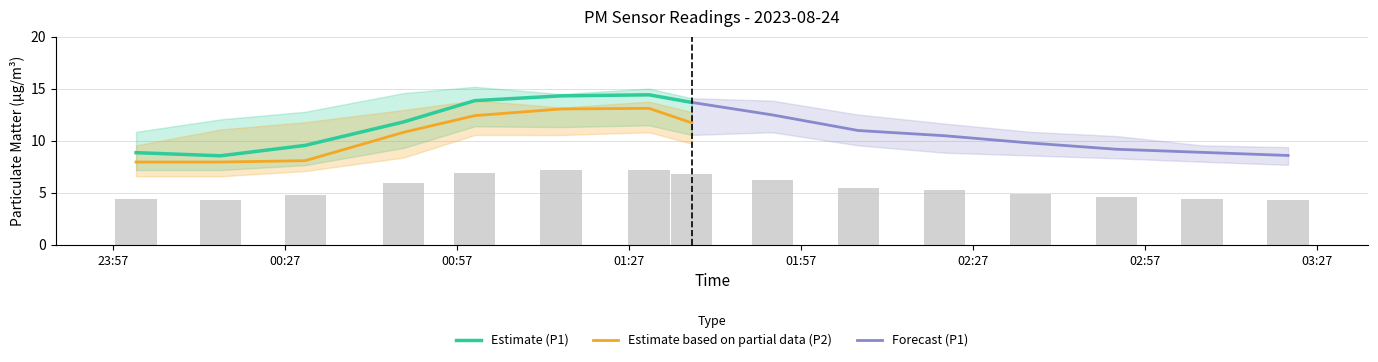

True or false: Estimate based on partial data (P2) and Estimate (P1) intersect in this chart.

False